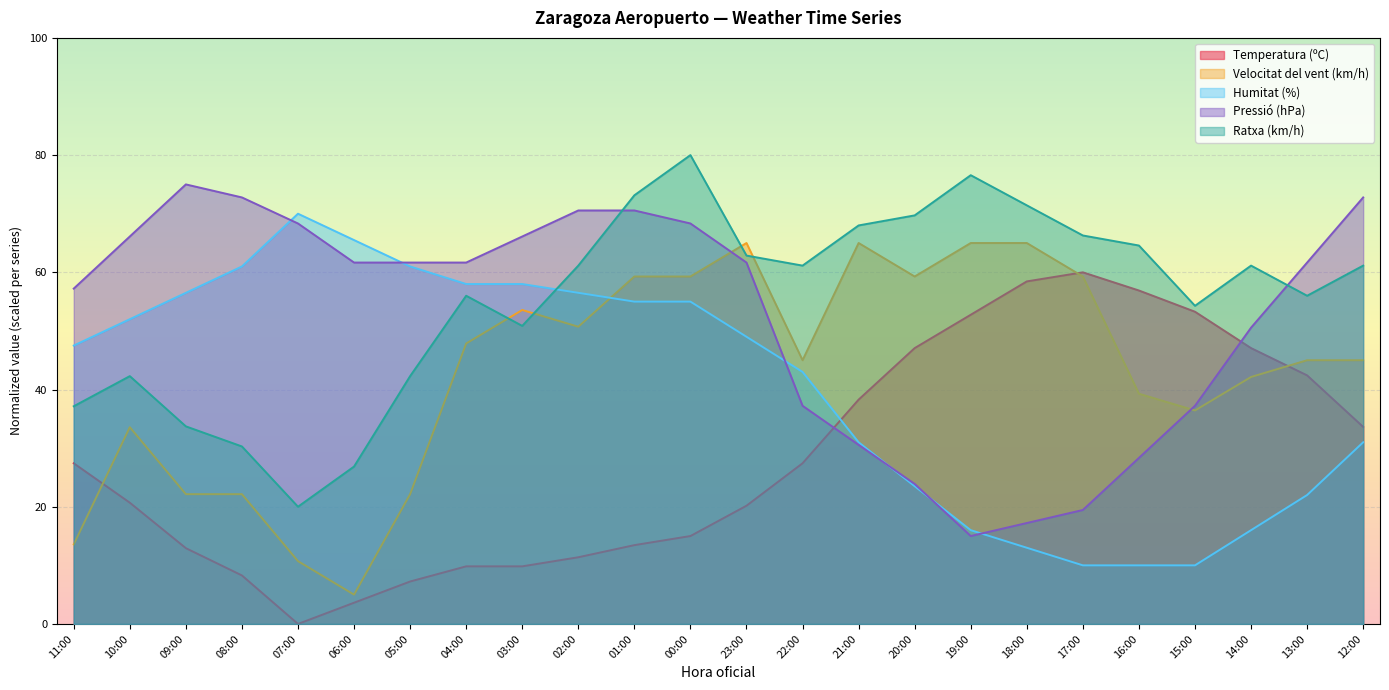

True or false: Ratxa (km/h) and Pressió (hPa) cross at least once.

True